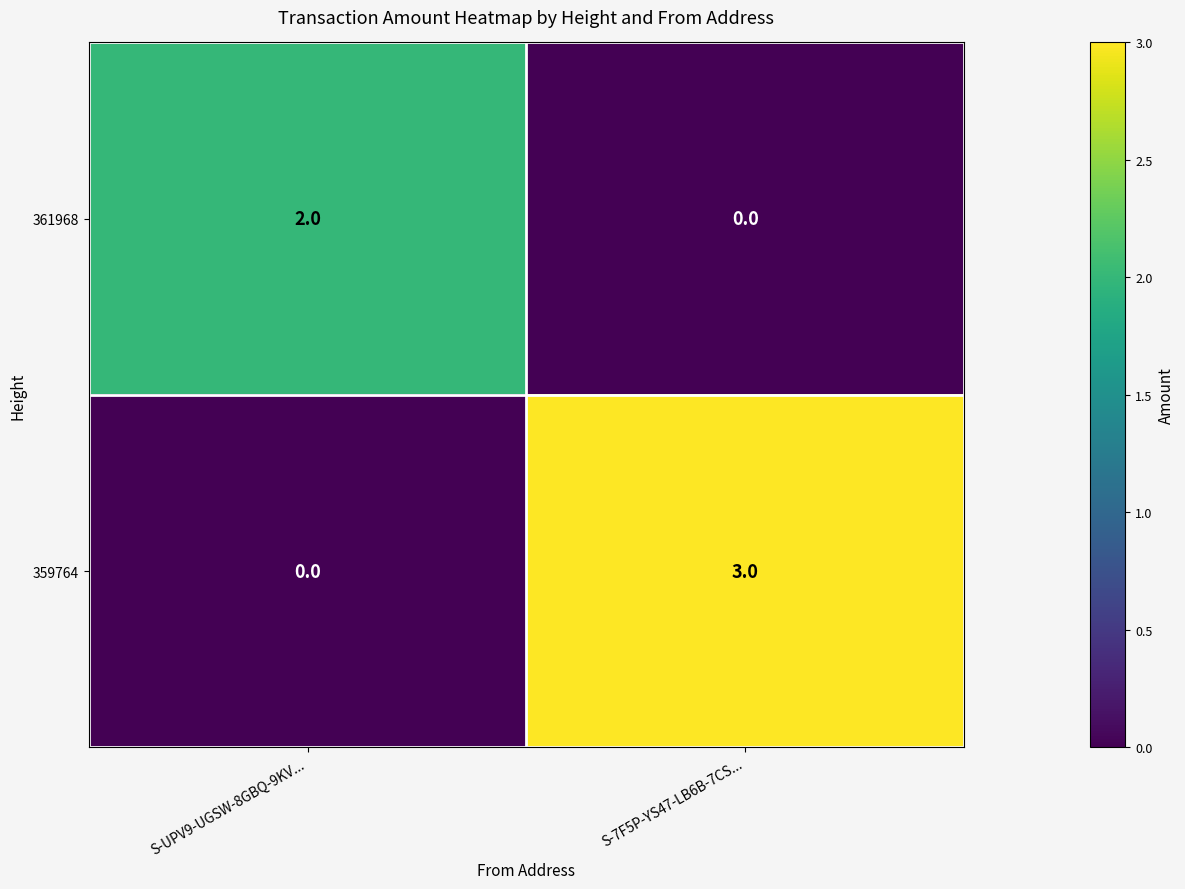

What is the highest value of the 359764 series?

3